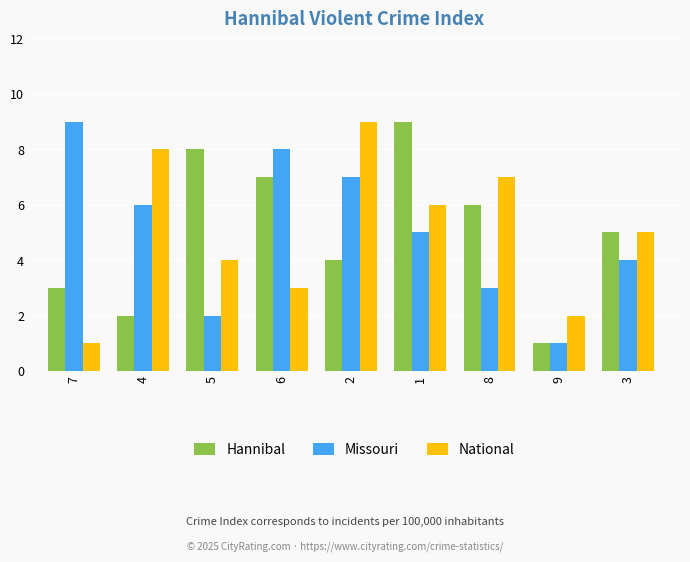

Reading right to left, list all the values displayed in this chart.

Hannibal: 5	1	6	9	4	7	8	2	3
Missouri: 4	1	3	5	7	8	2	6	9
National: 5	2	7	6	9	3	4	8	1